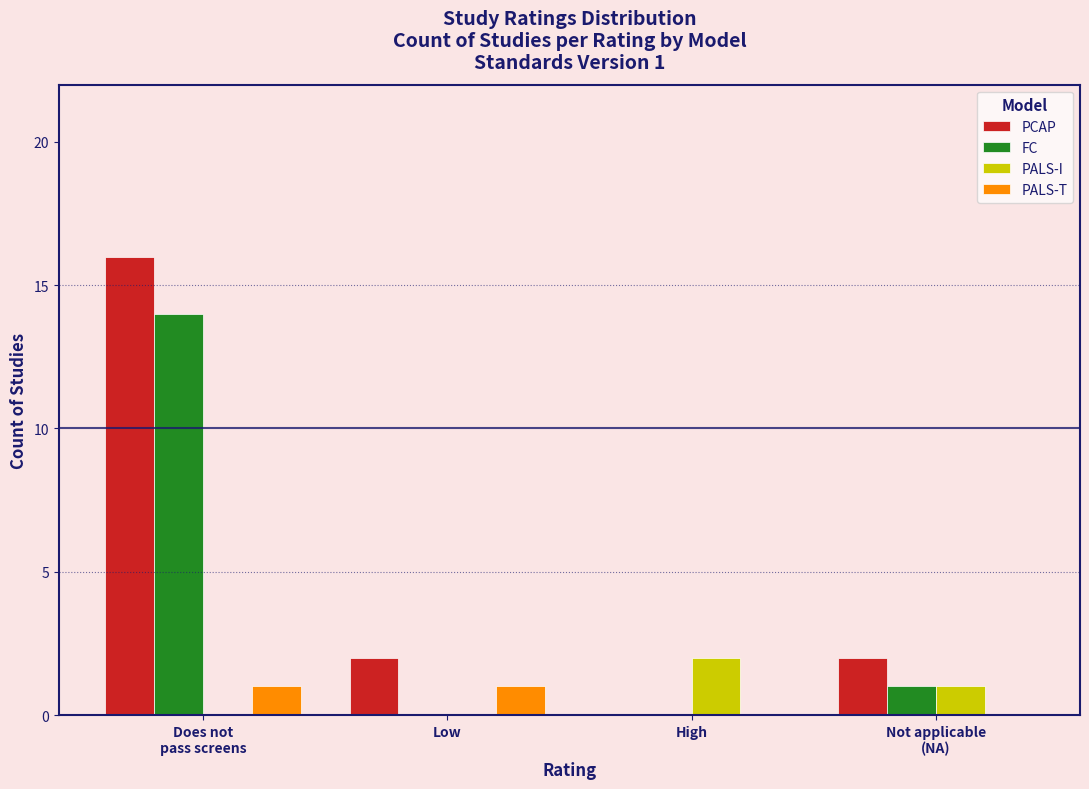

What is the highest value of the PCAP series?

16